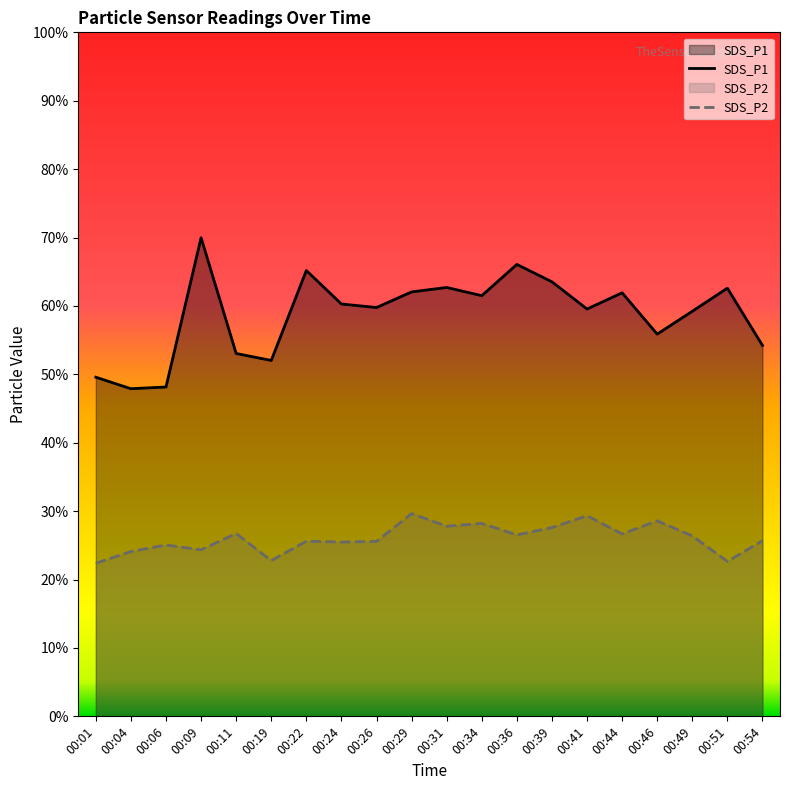

How many data points in SDS_P2 are less than 26?

10